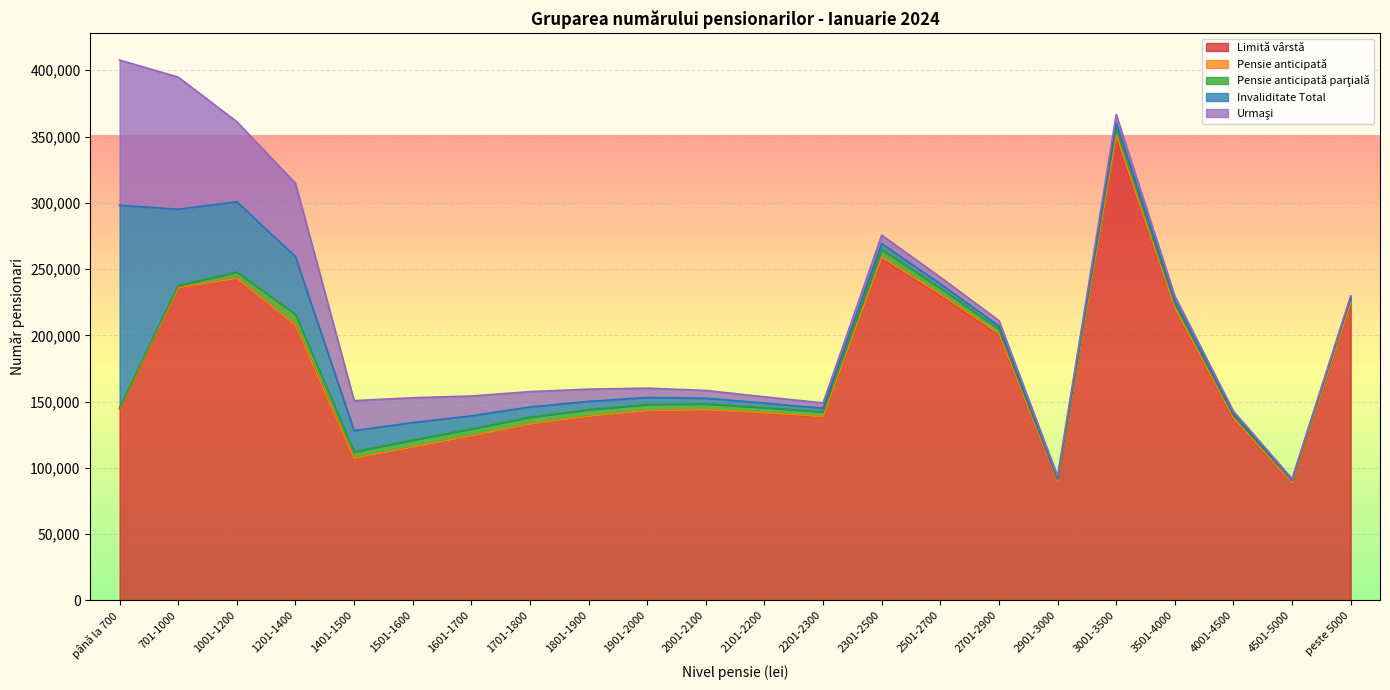

List the labels in order of Invaliditate Total value, largest first.

până la 700, 701-1000, 1001-1200, 1201-1400, 1401-1500, 1501-1600, 1601-1700, 1701-1800, 1801-1900, 1901-2000, 2301-2500, 2001-2100, 3001-3500, 2101-2200, 2501-2700, 2201-2300, 2701-2900, 3501-4000, 4001-4500, peste 5000, 2901-3000, 4501-5000